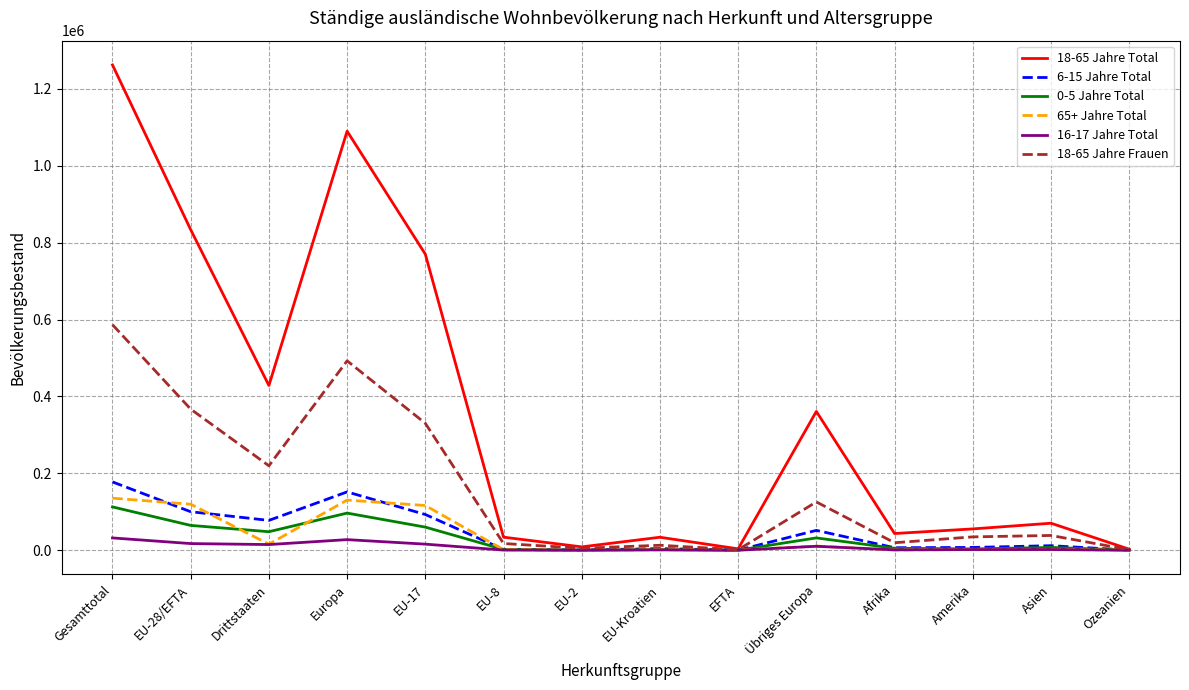

What is the total value across all series at Übriges Europa?

591443